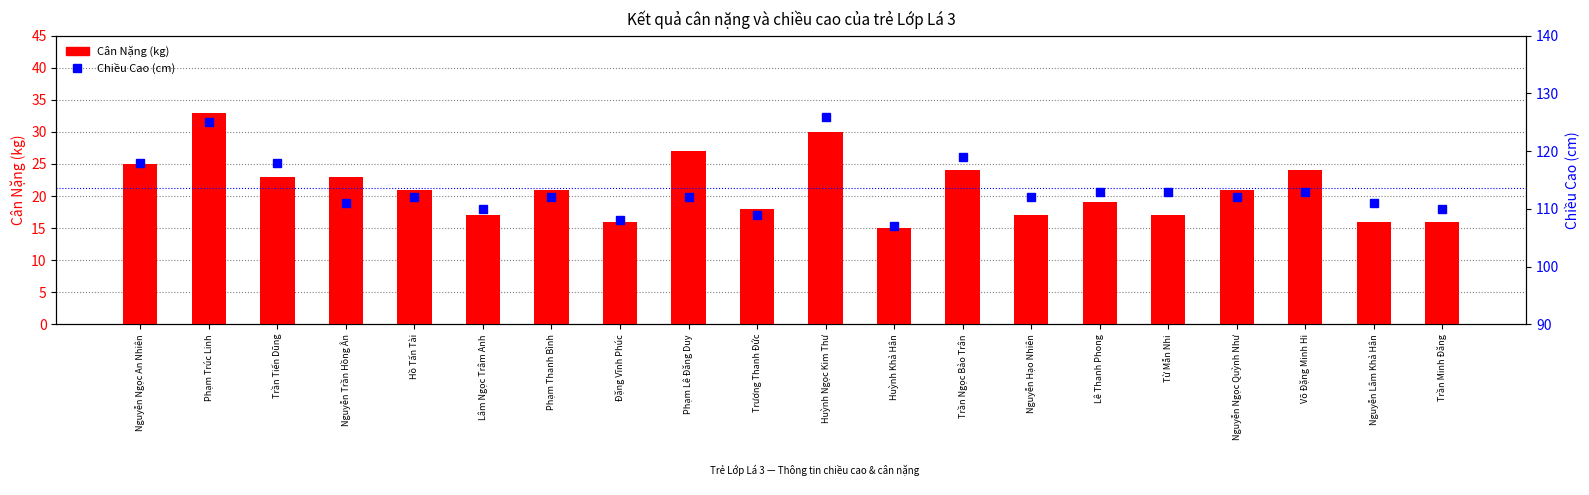

Is it true that Chiều Cao (cm) equals 119 at Trần Ngọc Bảo Trân?

True